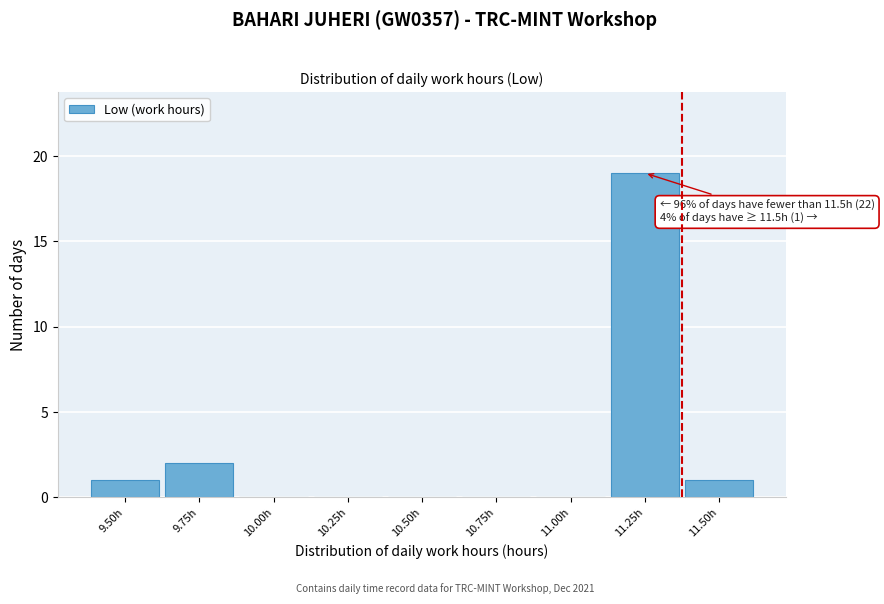

Reading left to right, list all the values displayed in this chart.

9.50h=1	9.75h=2	10.00h=0	10.25h=0	10.50h=0	10.75h=0	11.00h=0	11.25h=19	11.50h=1